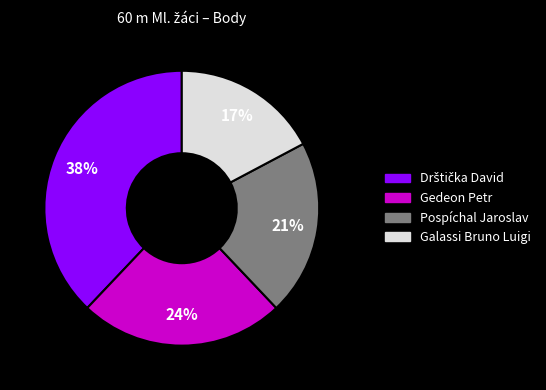

Which has a higher value, Gedeon Petr or Pospíchal Jaroslav?

Gedeon Petr